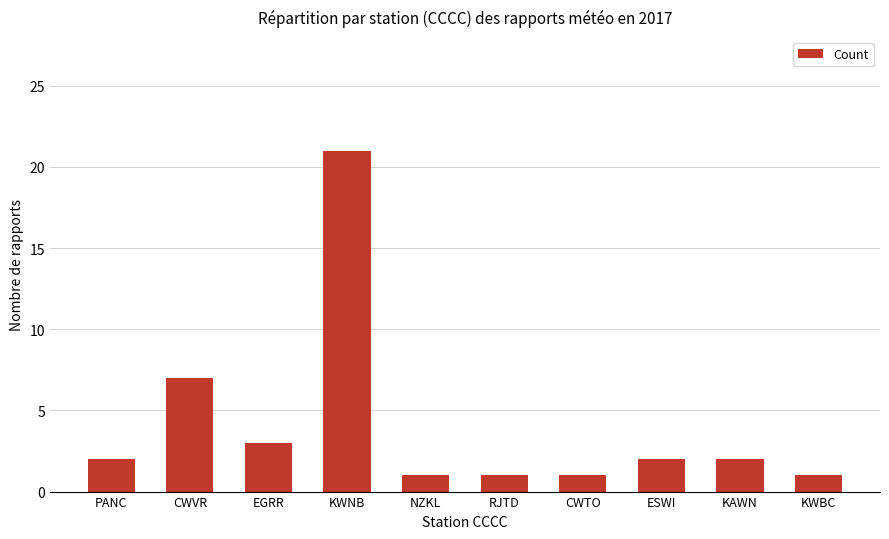

Is it true that the value at CWVR is 9?

False